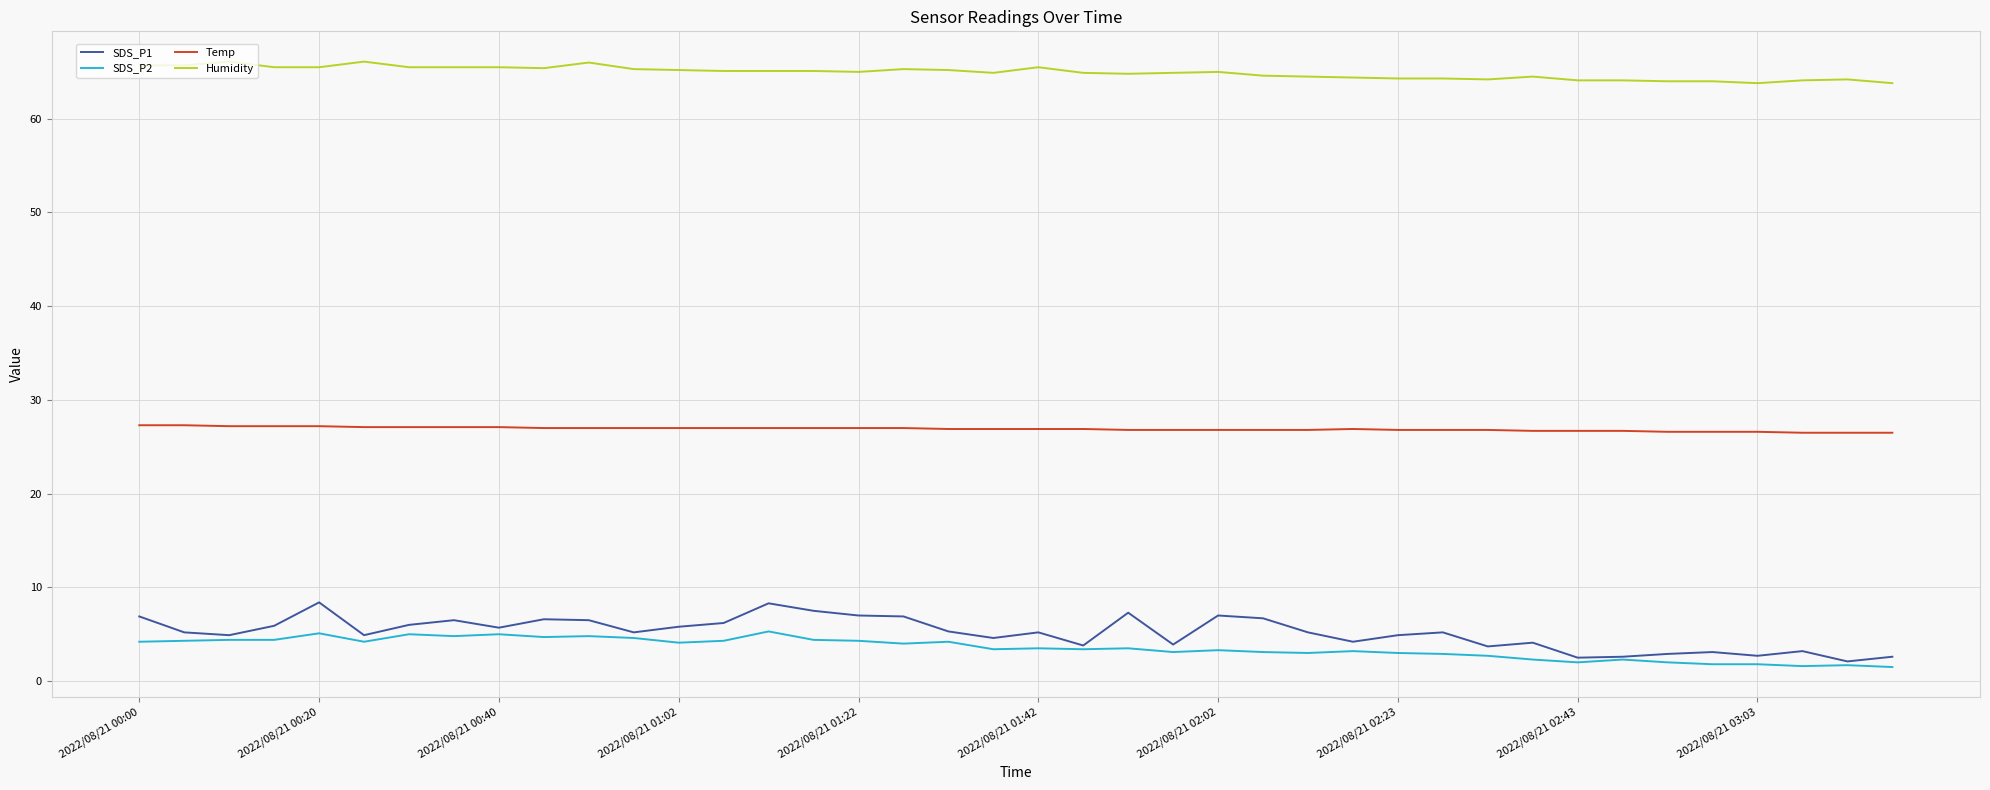

How many series are shown in this chart?

4